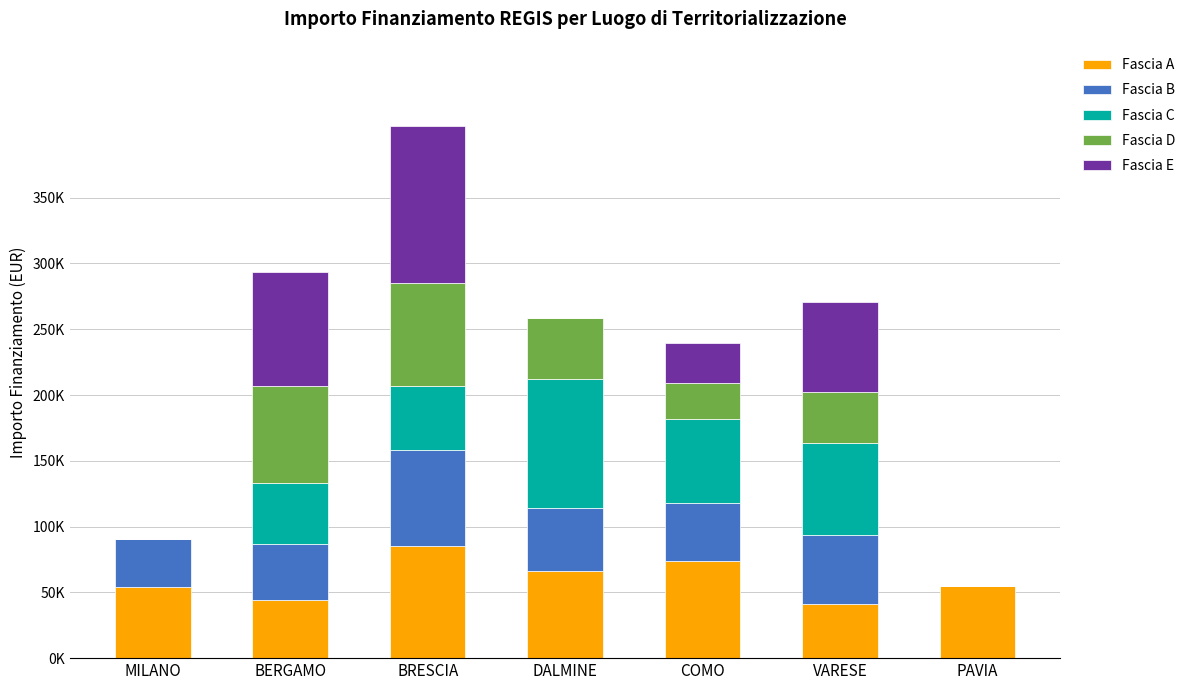

The value of Fascia C at BRESCIA is 23566.7. True or false?

False